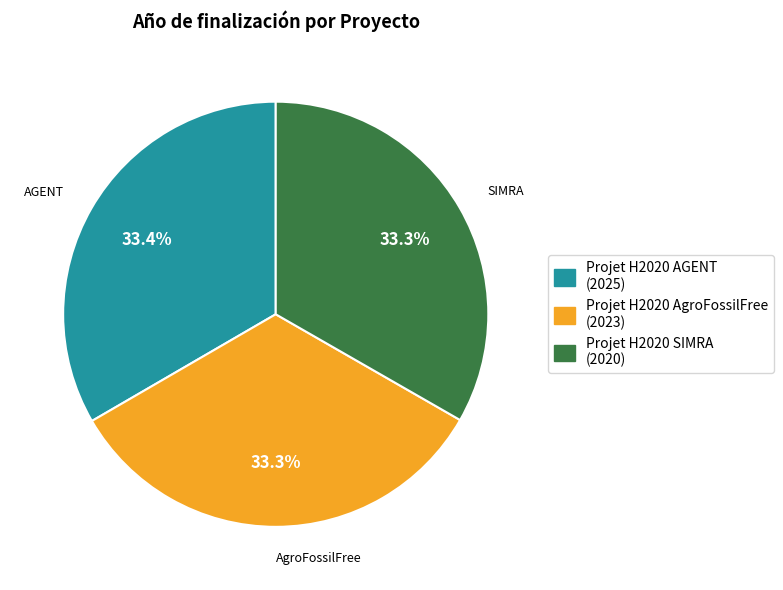

Approximately how many times larger is the value at Projet H2020 SIMRA compared to Projet H2020 AGENT?

1.0